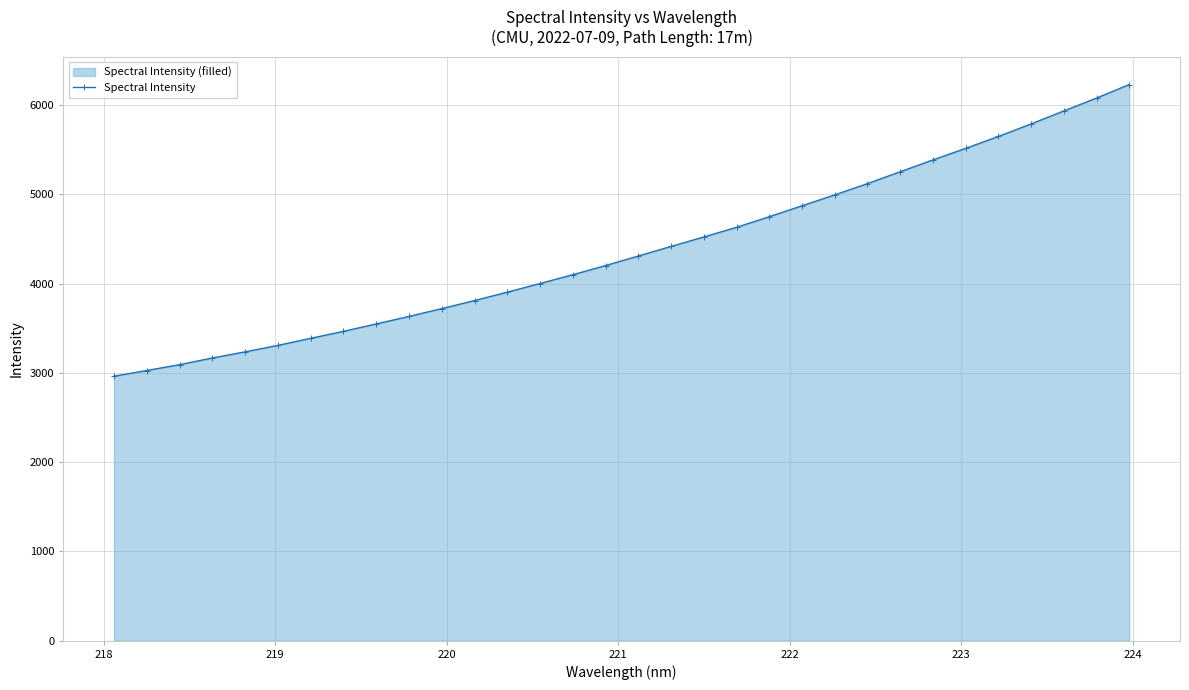

What is the value of the 26th point from the left?

5386.9